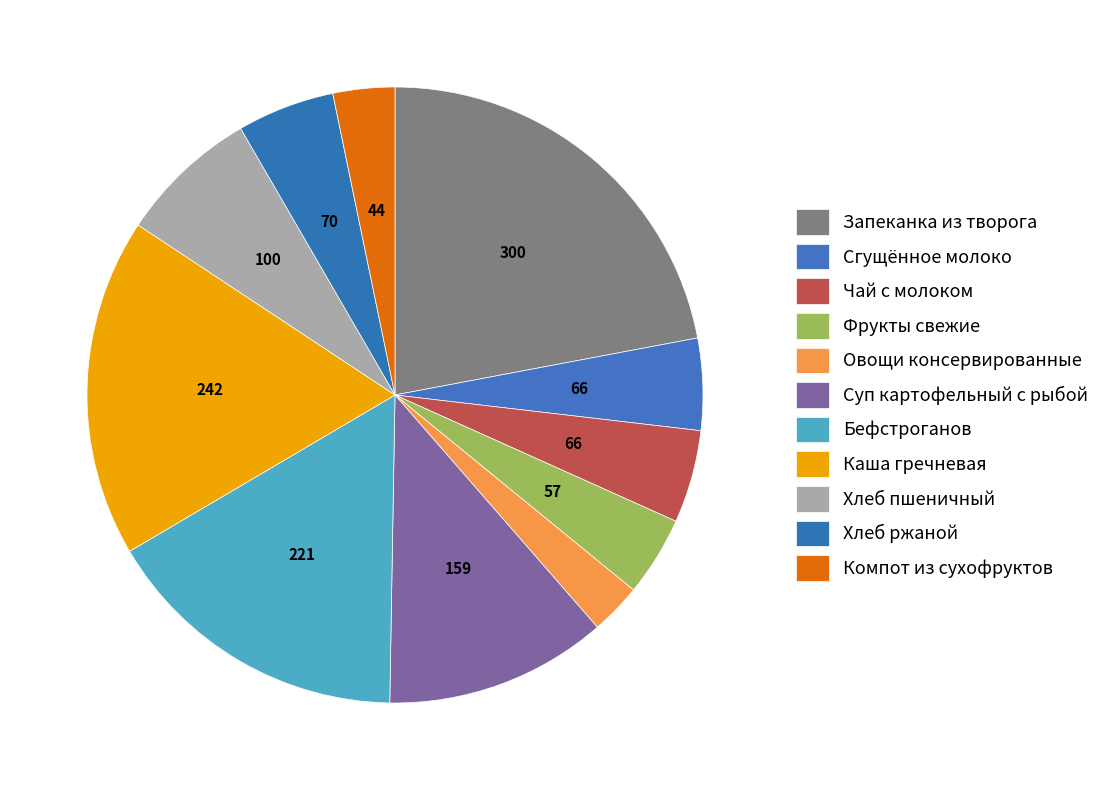

How many slices are in this pie chart?

11